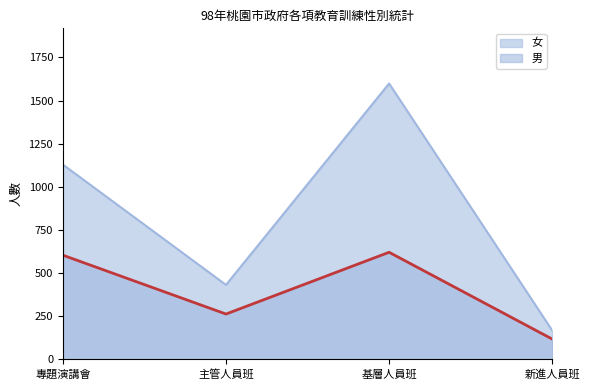

Which has a higher value, 基層人員班 or 新進人員班?

基層人員班